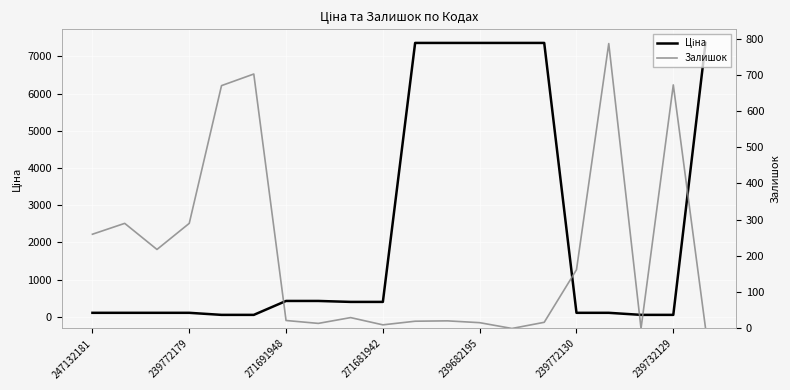

Is the value of Залишок at 10 greater than the value of Ціна at 239732129?

No